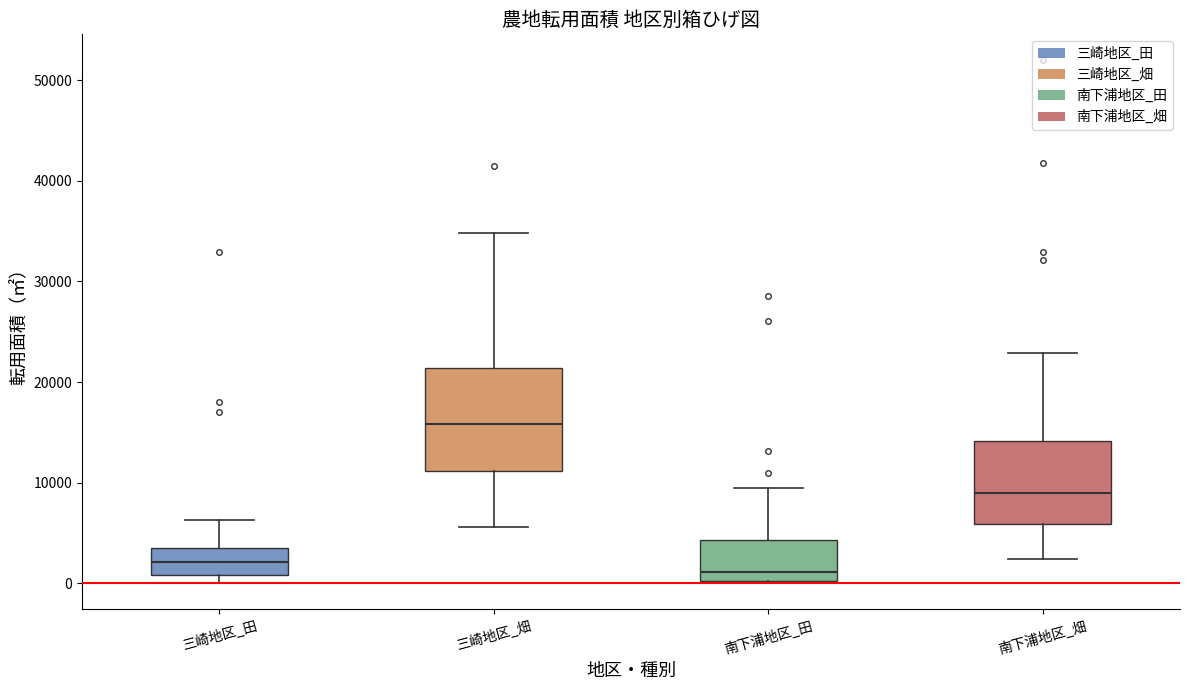

Which box's median line is the highest?

三崎地区_畑